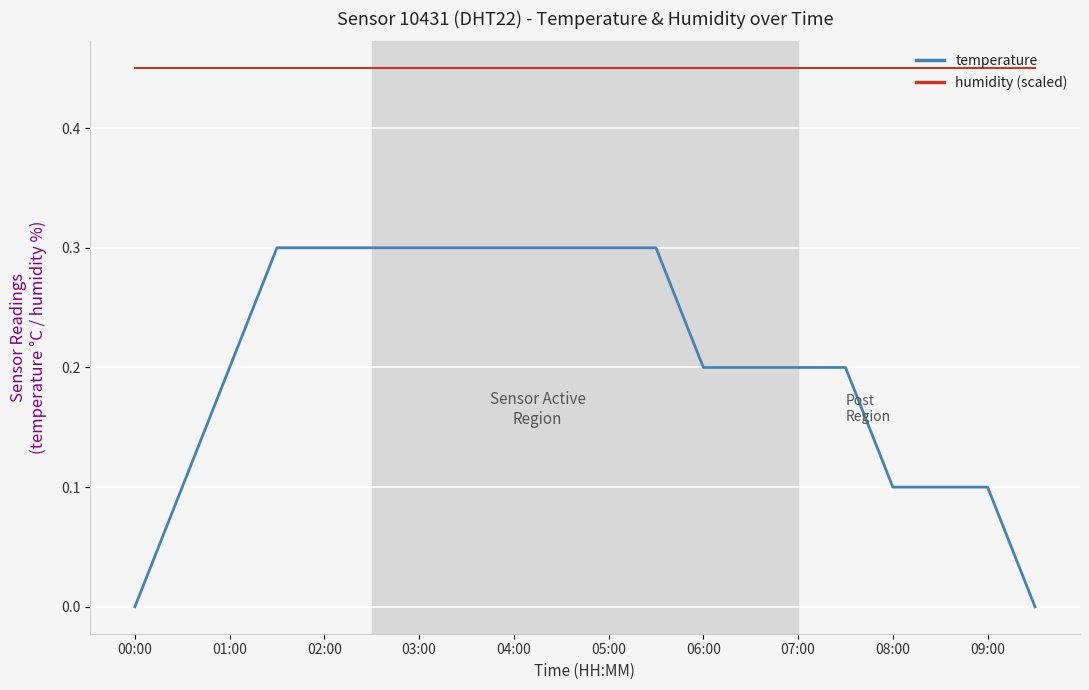

List the series in order of their overall mean, lowest first.

temperature, humidity (scaled)